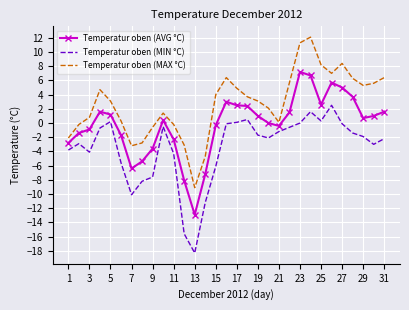

Which series has the largest total across all categories?

Temperatur oben (MAX °C)